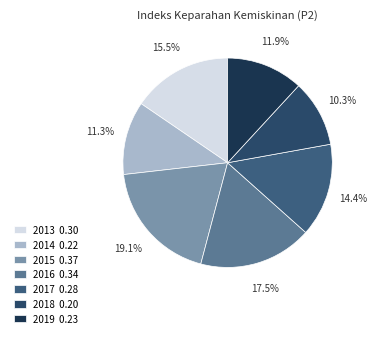

Is there a majority slice in this chart?

No